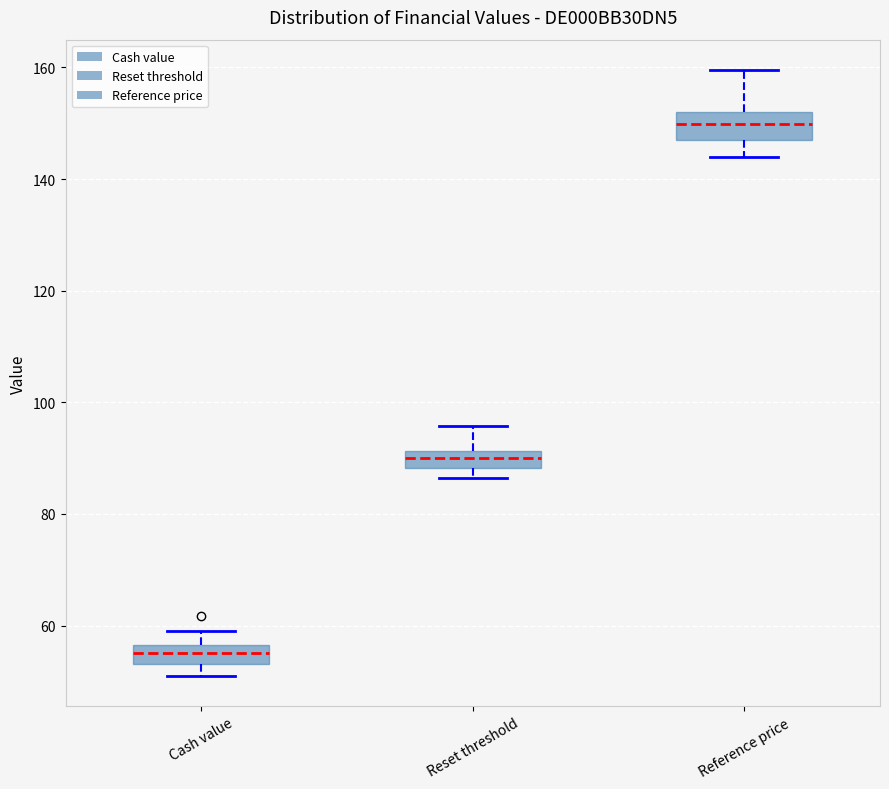

Which box has the highest median line?

Reference price